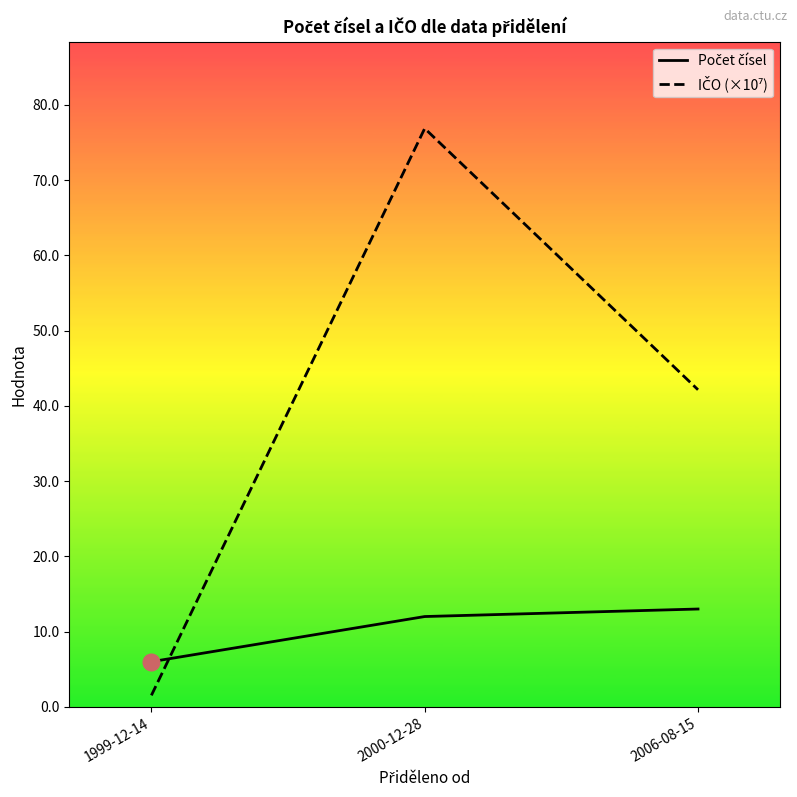

What is the label of the 3rd point from the right?

1999-12-14